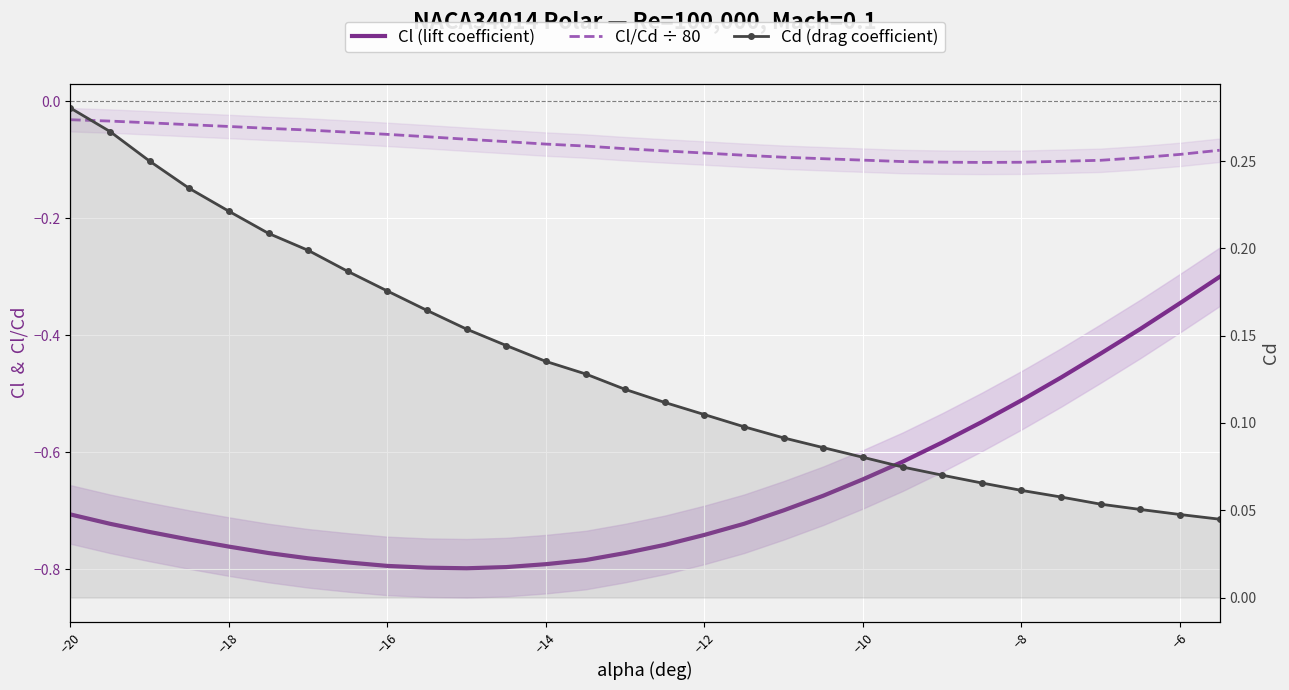

Reading left to right, list all the values displayed in this chart.

Cl (lift coefficient): -0.7	-0.7	-0.7	-0.7	-0.8	-0.8	-0.8	-0.8	-0.8	-0.8	-0.8	-0.8	-0.8	-0.8	-0.8	-0.8	-0.7	-0.7	-0.7	-0.7	-0.6	-0.6	-0.6	-0.5	-0.5	-0.5	-0.4	-0.4	-0.3	-0.3
Cl/Cd ÷ 80: -0.0	-0.0	-0.0	-0.0	-0.0	-0.0	-0.0	-0.1	-0.1	-0.1	-0.1	-0.1	-0.1	-0.1	-0.1	-0.1	-0.1	-0.1	-0.1	-0.1	-0.1	-0.1	-0.1	-0.1	-0.1	-0.1	-0.1	-0.1	-0.1	-0.1
Cd (drag coefficient): 0.3	0.3	0.3	0.2	0.2	0.2	0.2	0.2	0.2	0.2	0.2	0.1	0.1	0.1	0.1	0.1	0.1	0.1	0.1	0.1	0.1	0.1	0.1	0.1	0.1	0.1	0.1	0.1	0.0	0.0